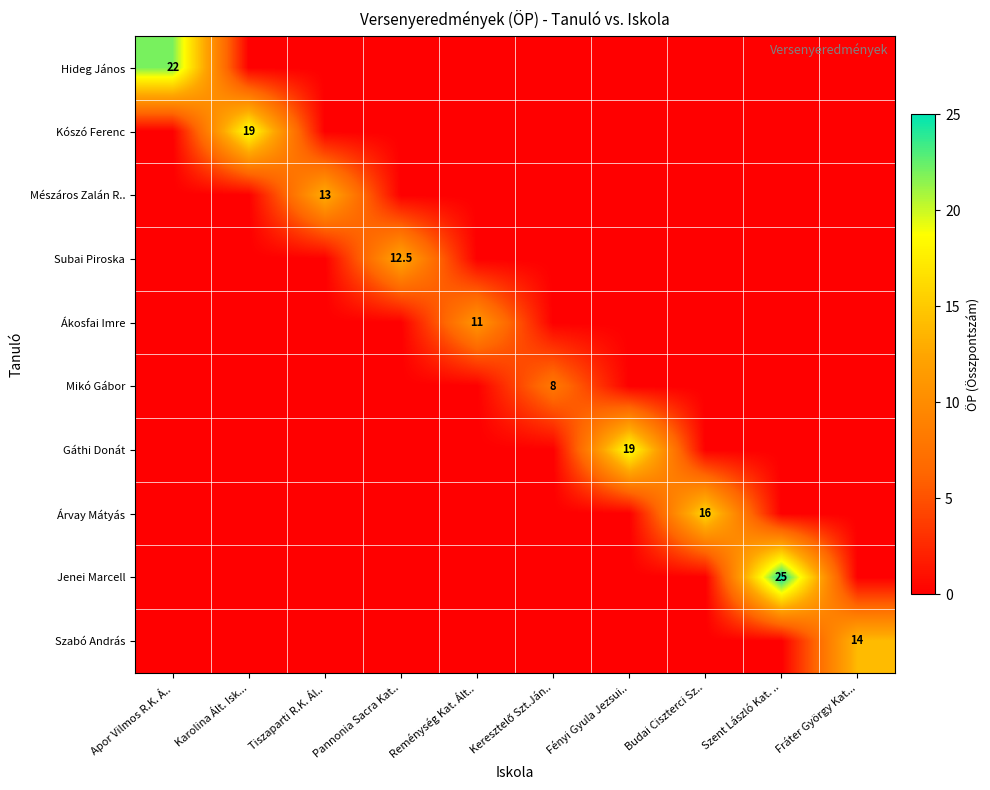

True or false: Mészáros Zalán R.. has a value of 13.0 at Tiszaparti R.K. Ál...

True